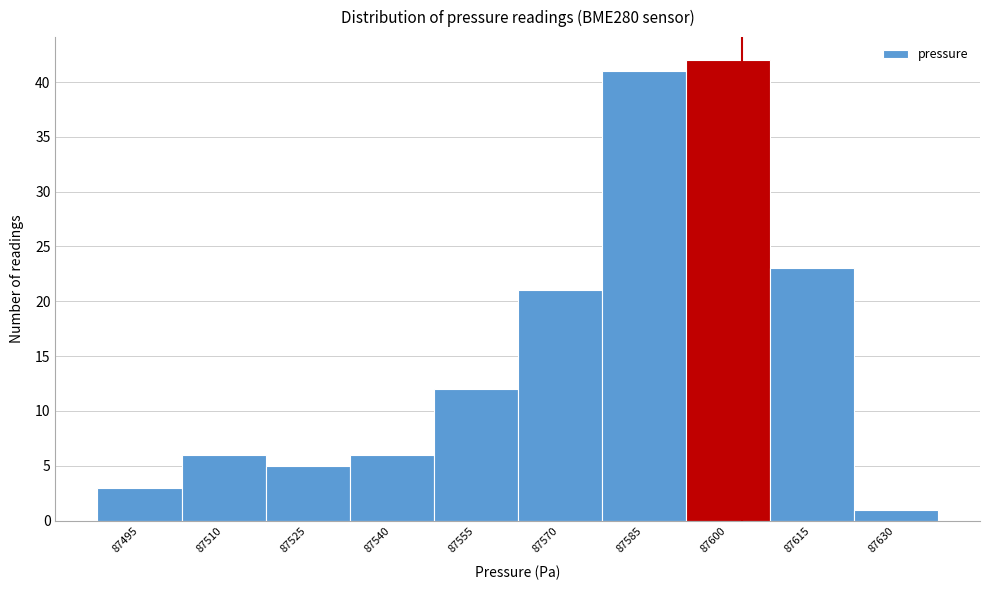

Reading left to right, list all the values displayed in this chart.

87495=3	87510=6	87525=5	87540=6	87555=12	87570=21	87585=41	87600=42	87615=23	87630=1